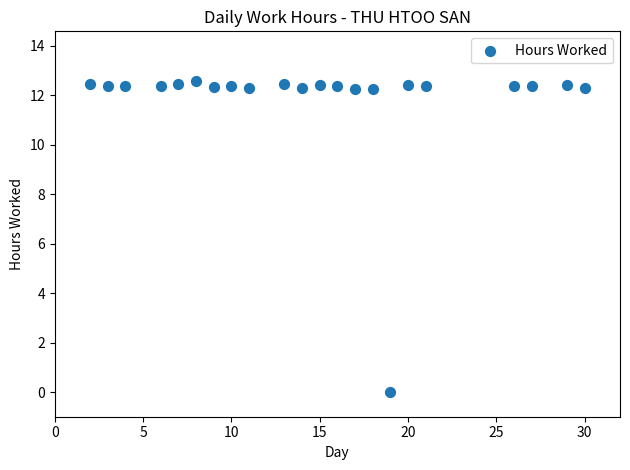

What is the range of X values (max minus min)?

28.0